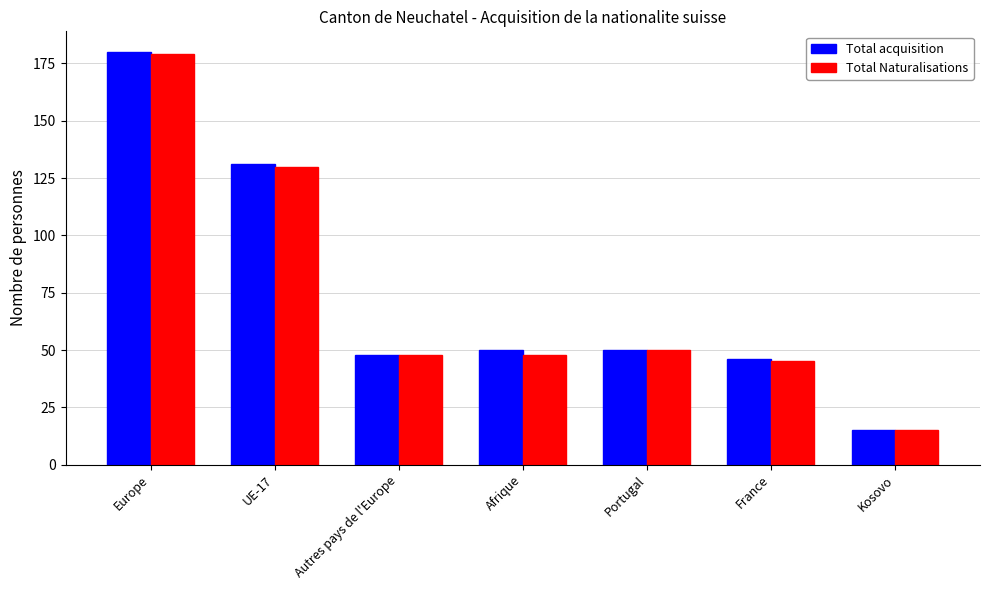

How many distinct data groups are displayed?

2